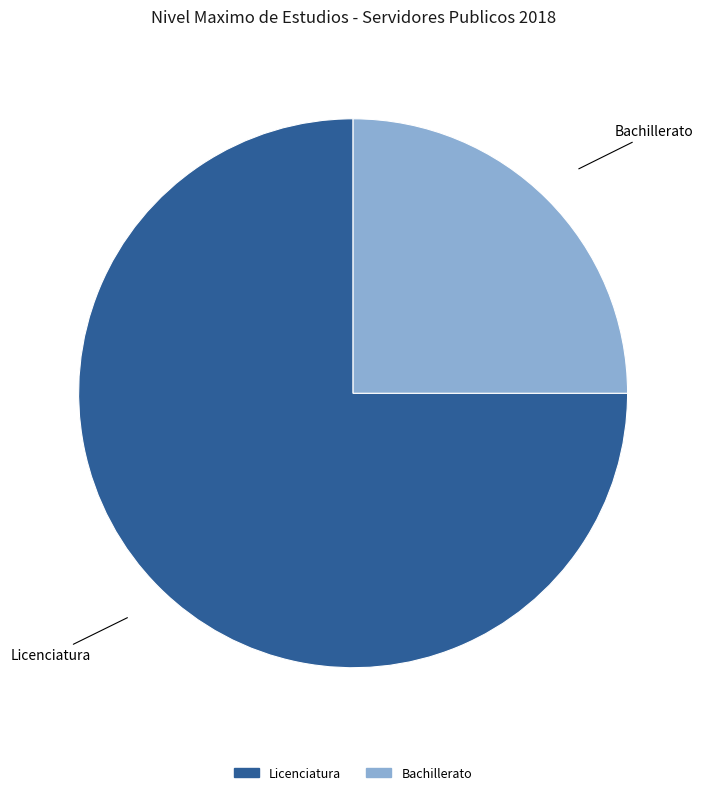

Rank the categories by value from lowest to highest.

Bachillerato, Licenciatura